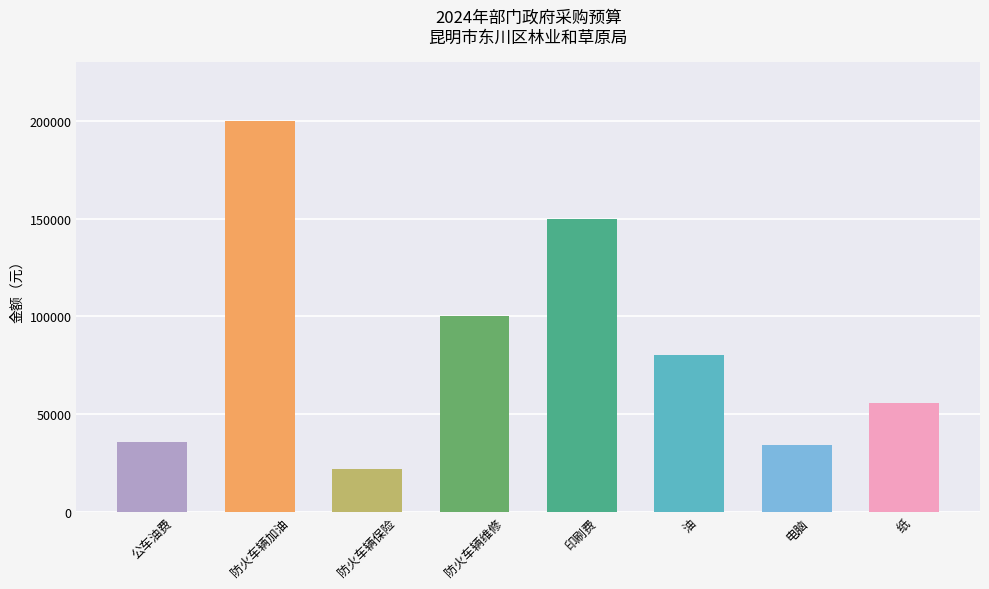

How many bars are there in total?

8